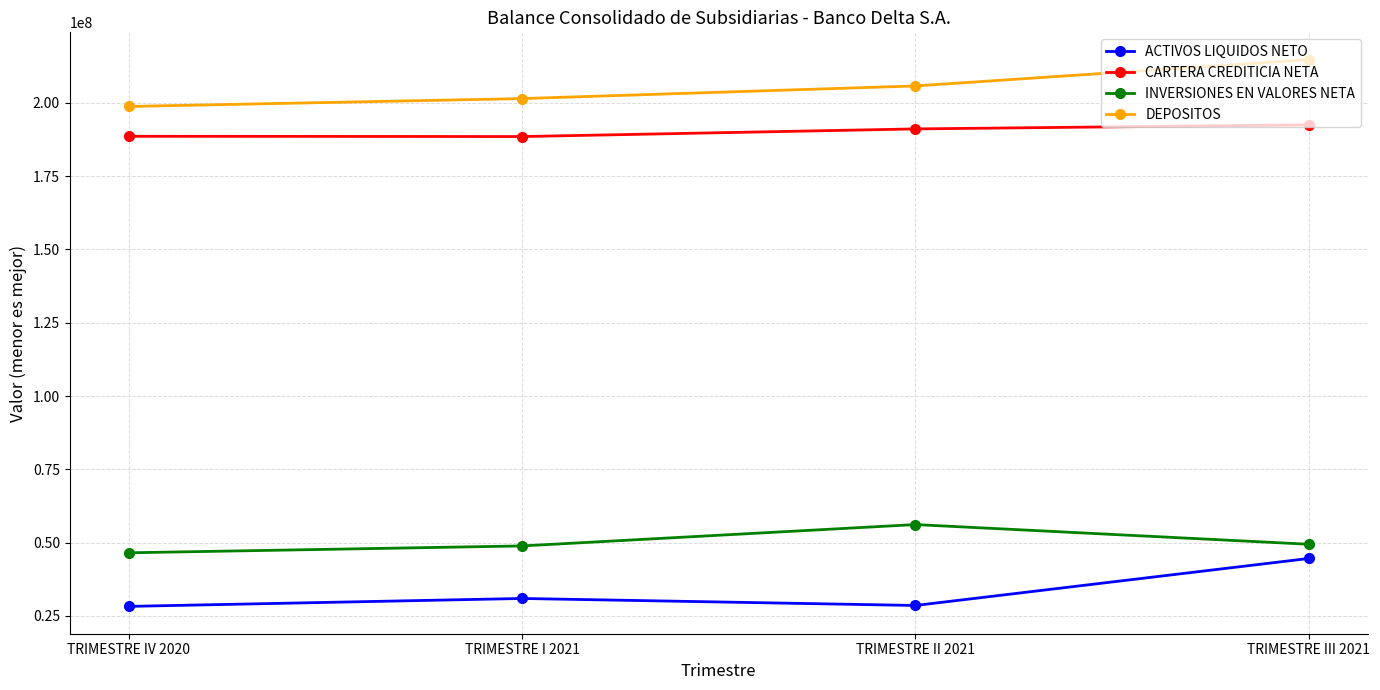

Is it true that CARTERA CREDITICIA NETA equals 191140864.3 at TRIMESTRE II 2021?

True